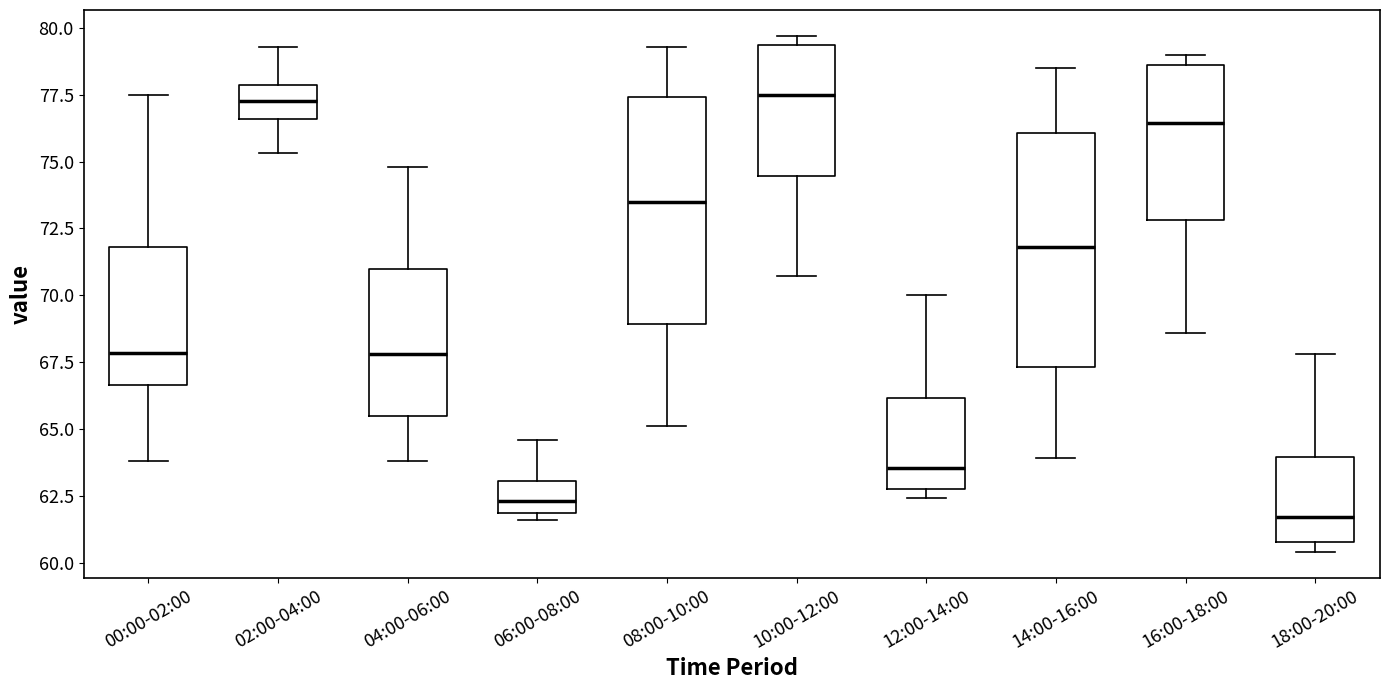

Where does the lower whisker of the box for 00:00-02:00 end on the y-axis? The values are not printed on the chart, so give them approximately, as read against the axis.

64.0